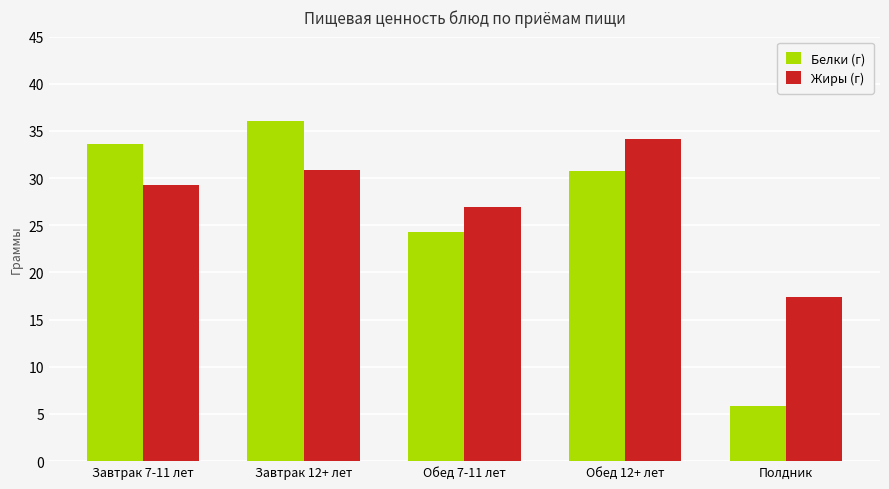

How many values in the Белки (г) series exceed 30?

3